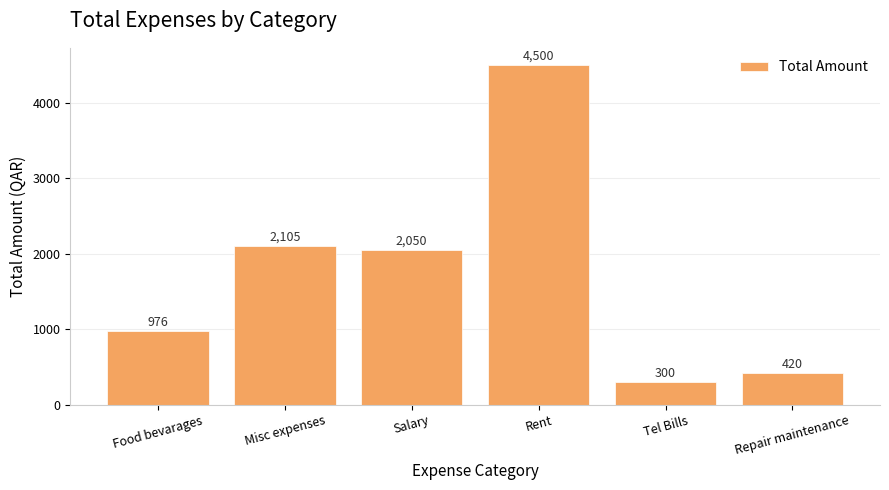

Which category has the lowest value across all series?

Tel Bills